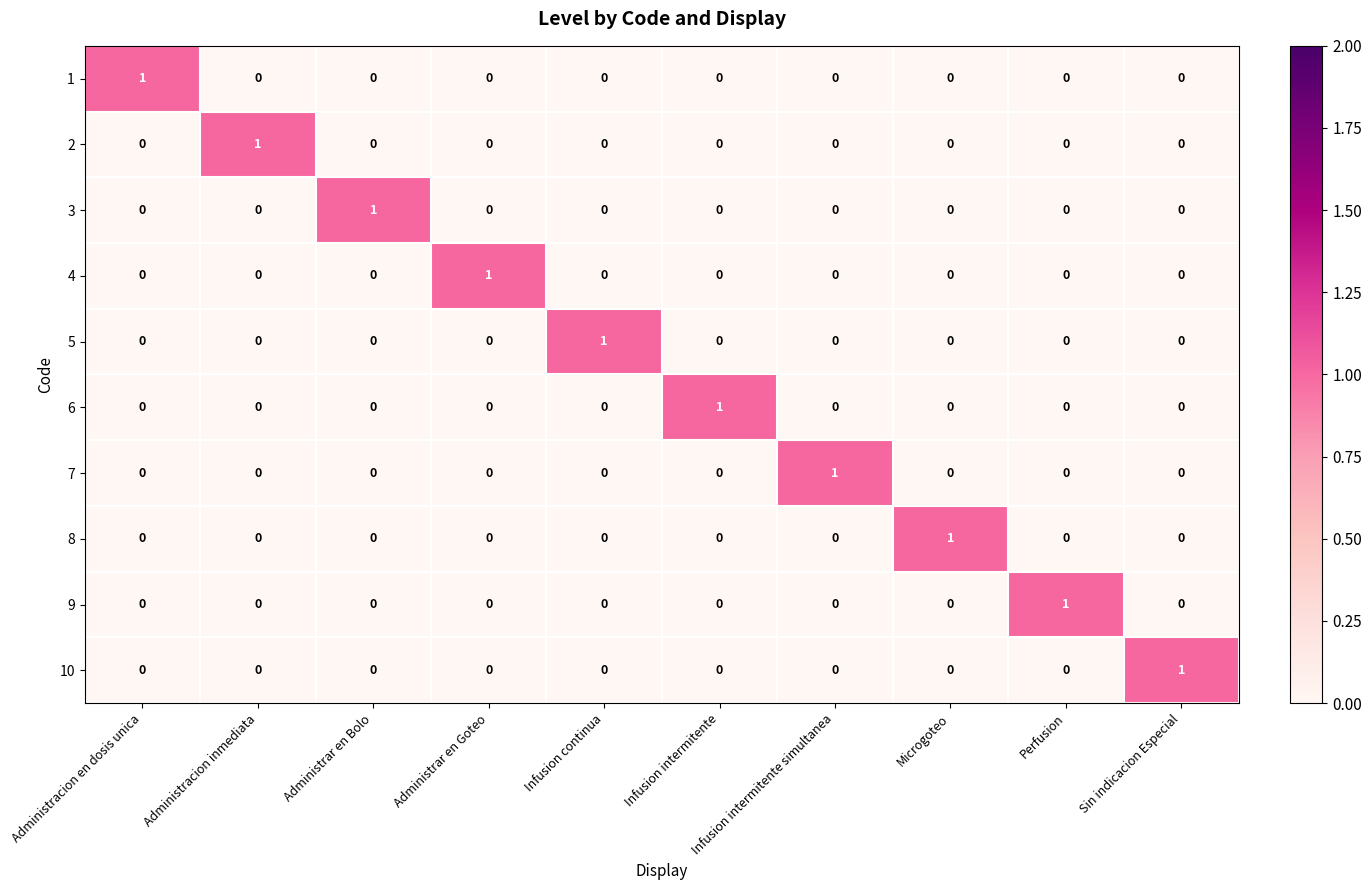

Count the 1 values in the range 0 to 1.

10